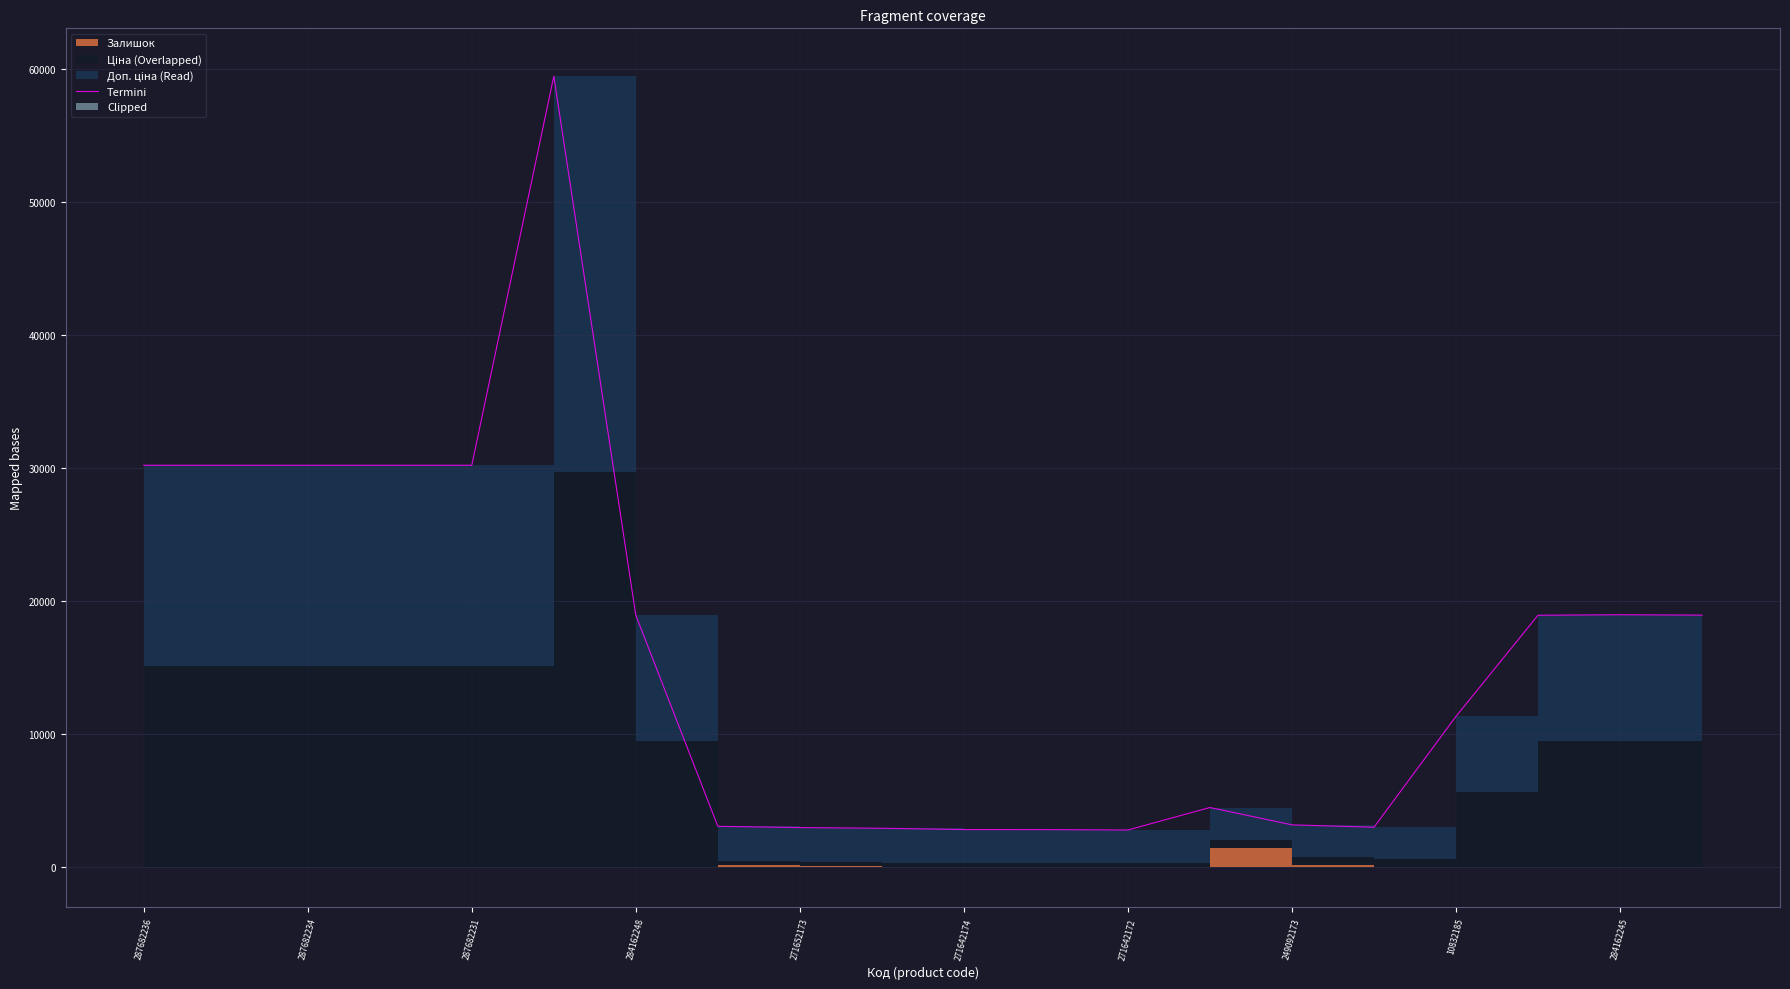

What is the minimum value shown in the chart?

2811.5